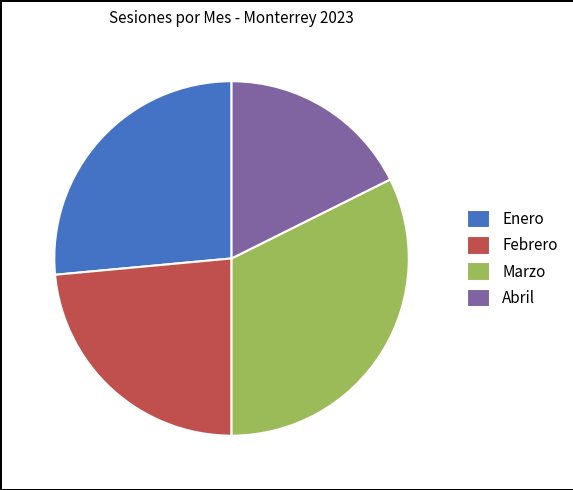

Is it true that Enero is 38% of the pie?

False